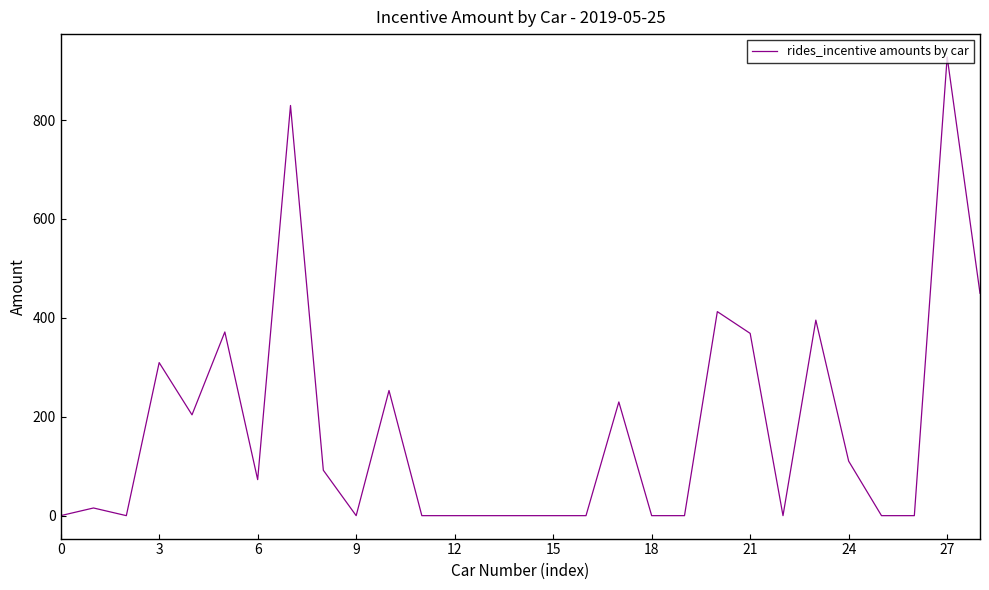

What is the greatest value displayed?

927.6